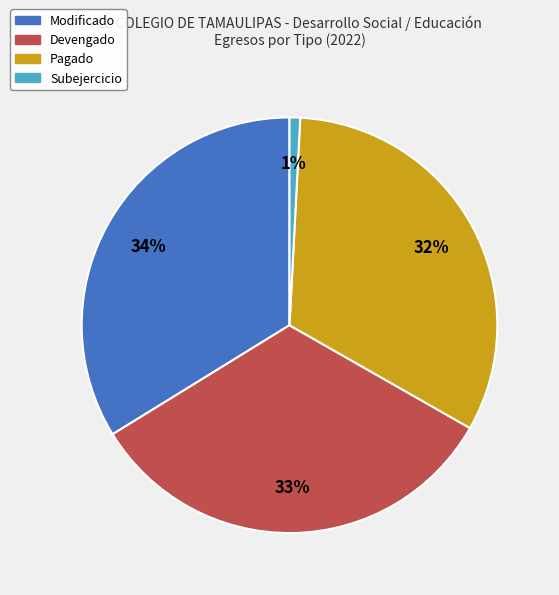

Does Modificado account for over 50% of the chart?

No